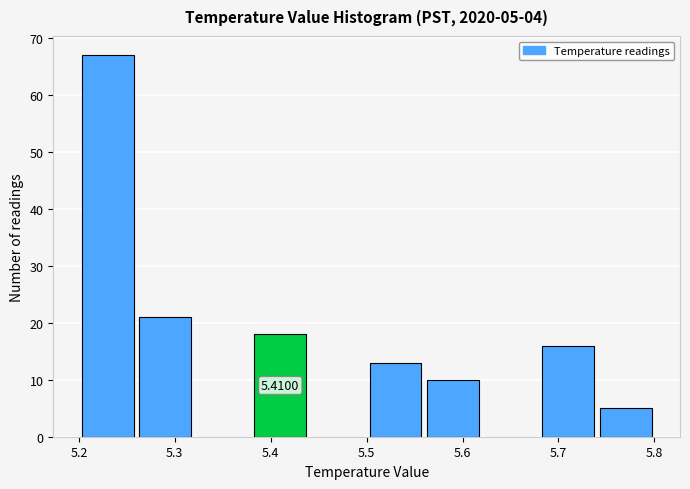

Over which range of the x-axis is the bar tallest?

5.20 to 5.26